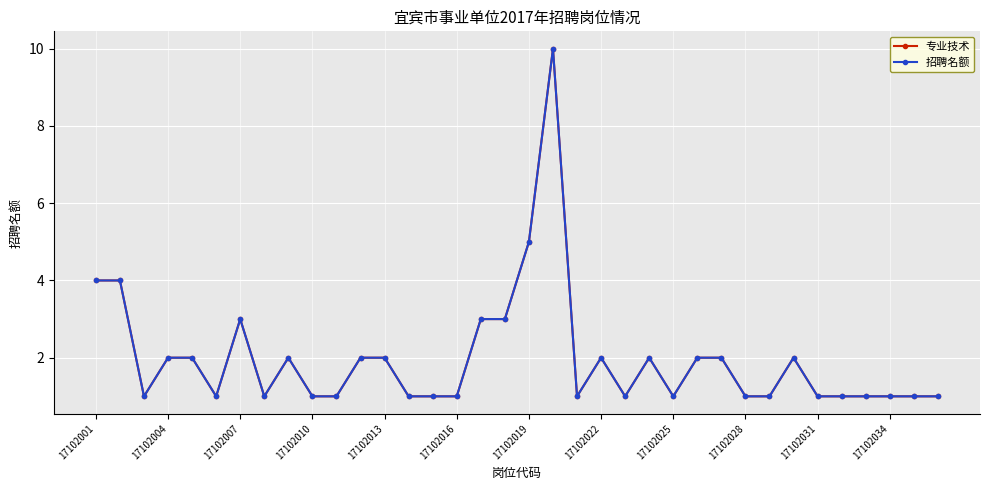

Is this an area chart (filled region under the line)?

No